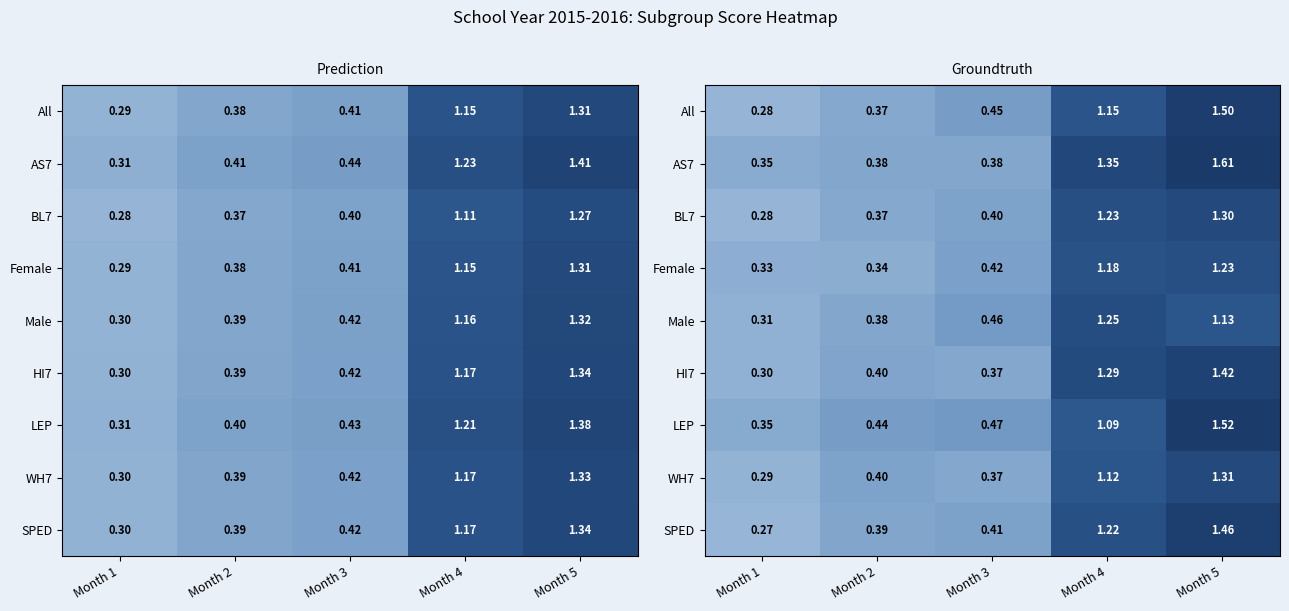

Which has a higher value, Month 5 or Month 3?

Month 5